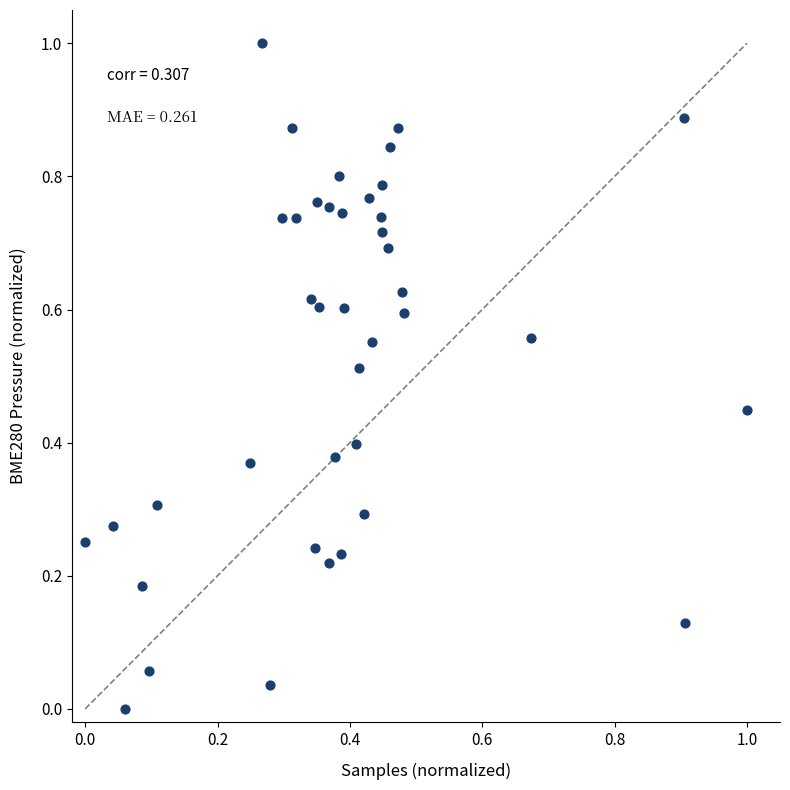

What is the range of X values (max minus min)?

1.0